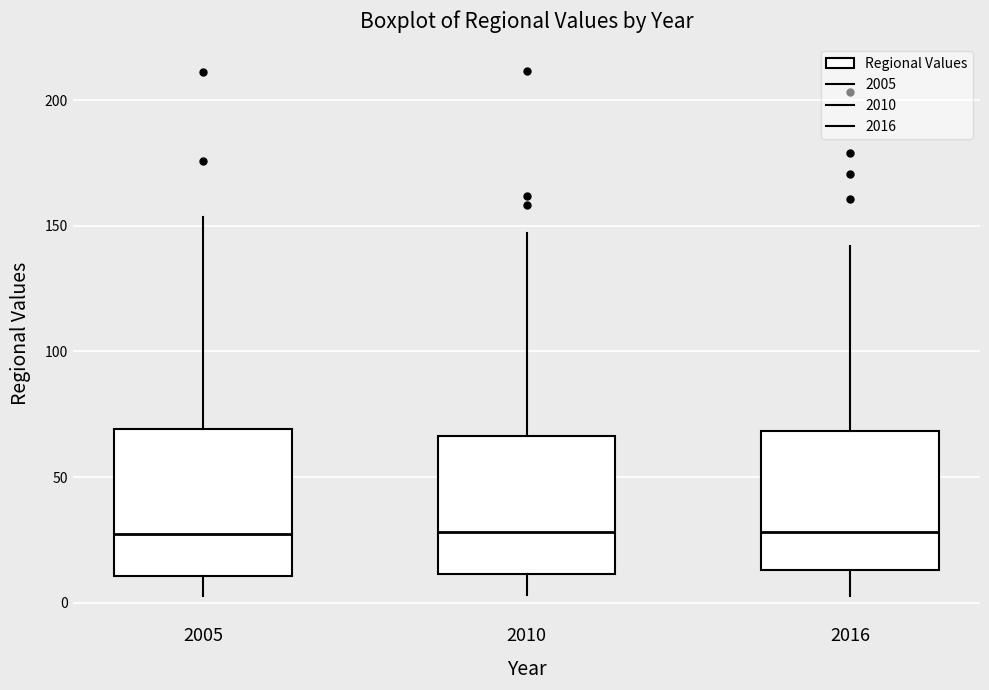

Where is the upper edge of the box at x = 2010 on the y-axis? The values are not printed on the chart, so give them approximately, as read against the axis.

65